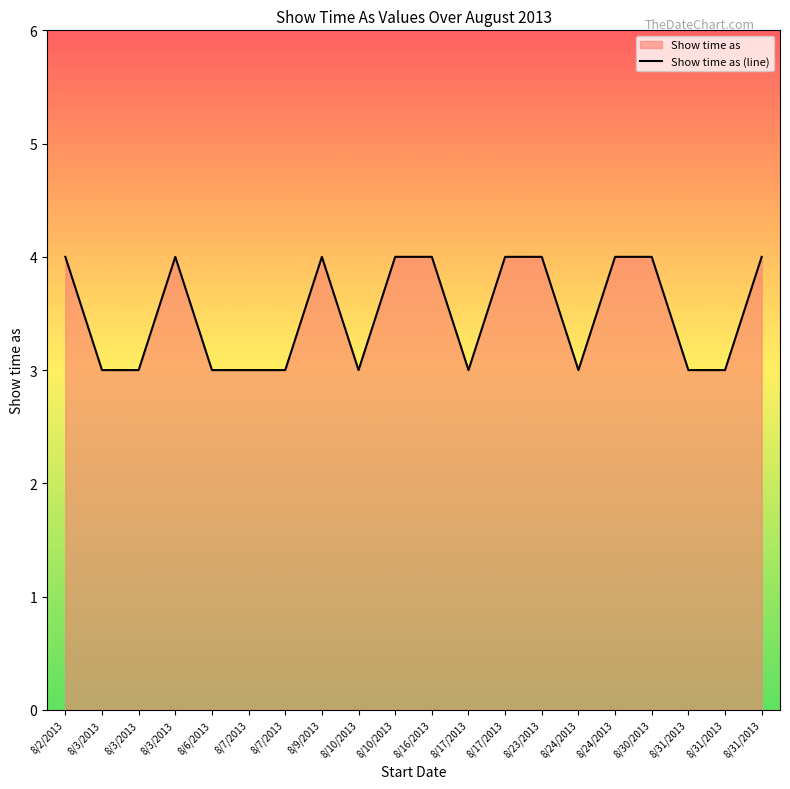

What is the ratio of the value at 8/24/2013 to the value at 8/10/2013?

1.0